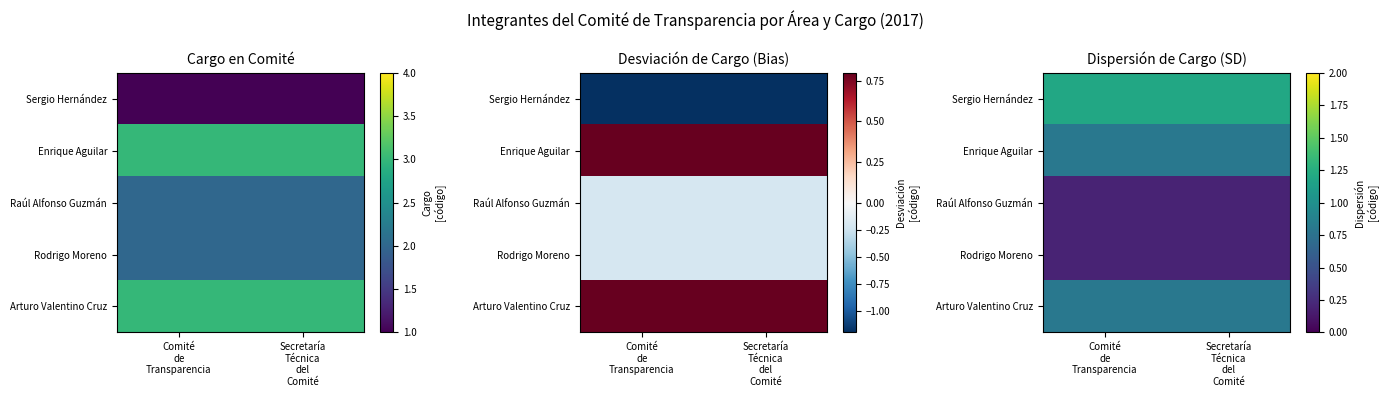

At which category is the sum across all series the highest?

Comité
de
Transparencia